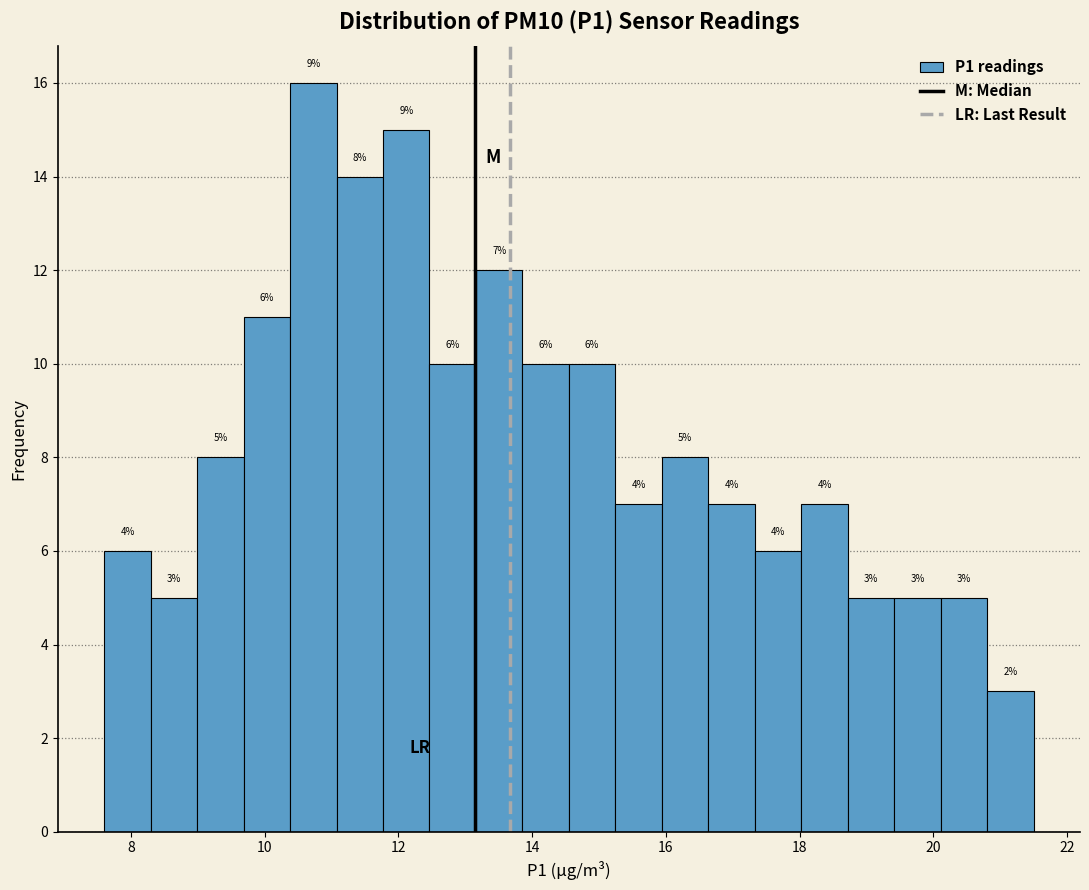

Read against the x-axis, roughly where is the centre of the tallest bar?

10.8